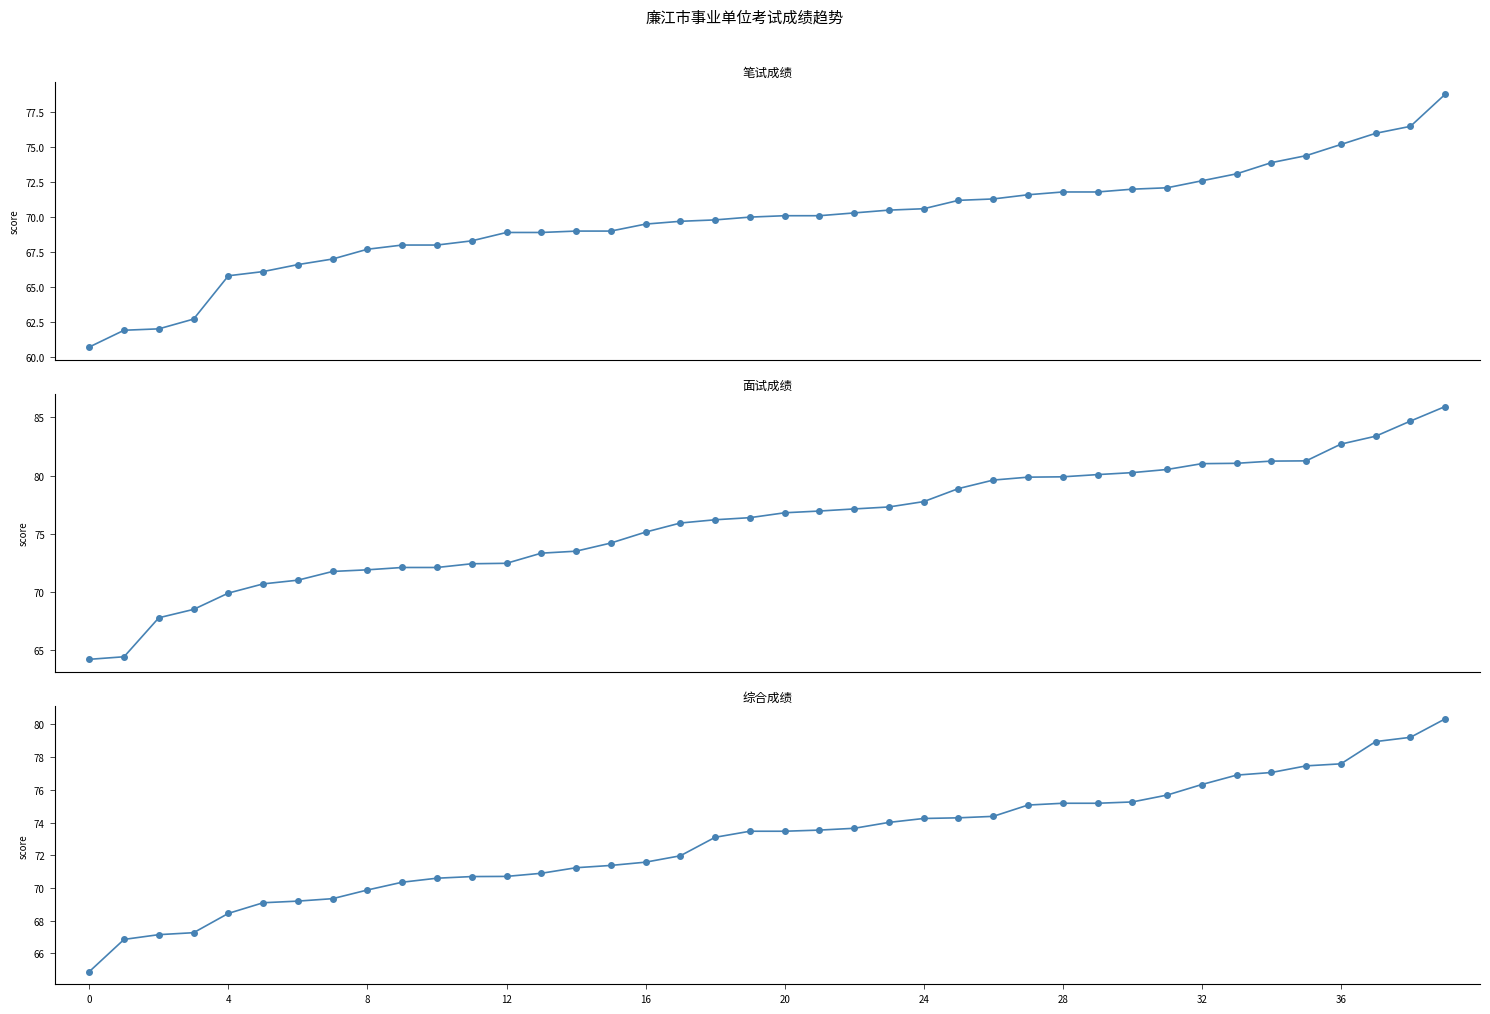

What is the spread (max minus min) of values at 38?

8.2